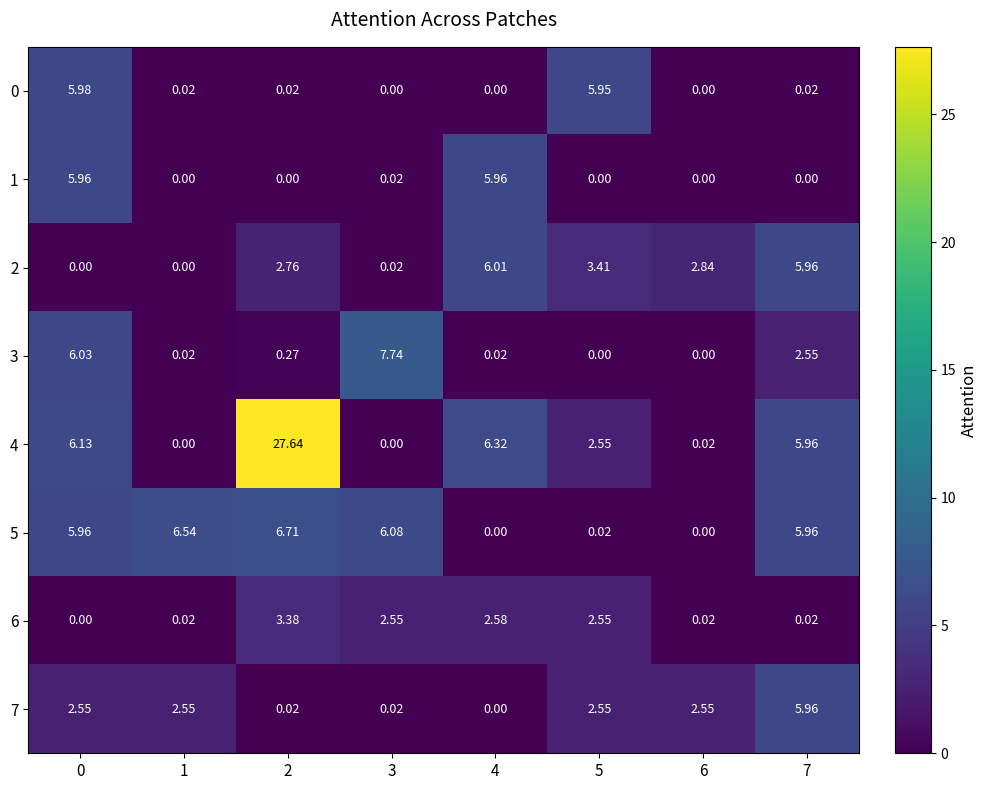

At which category does the chart reach its minimum across all series?

3